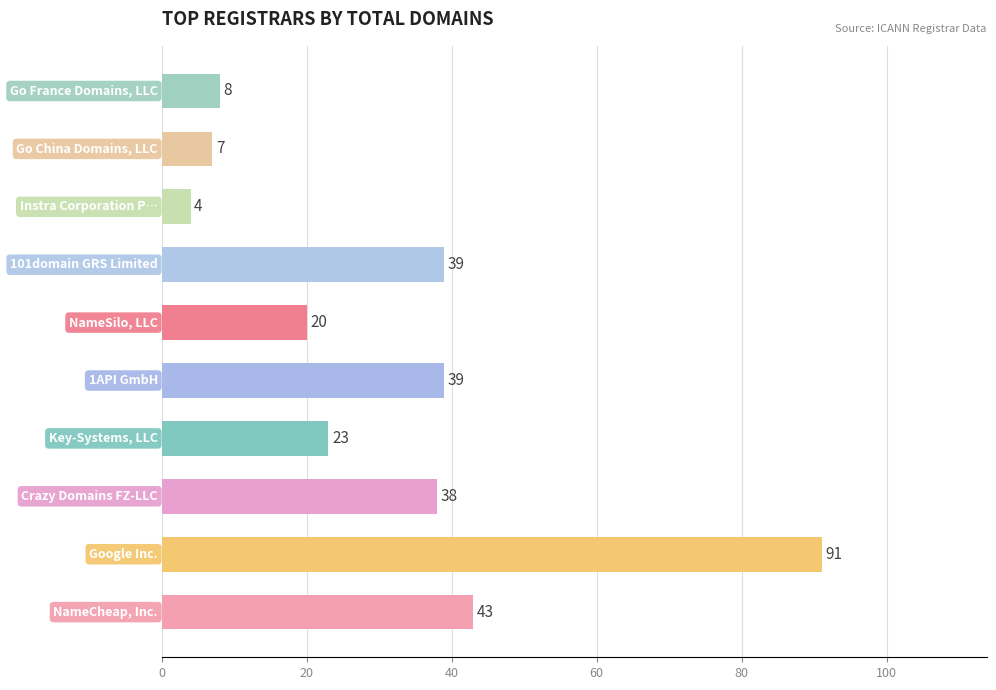

Count the number of data series in this chart.

1